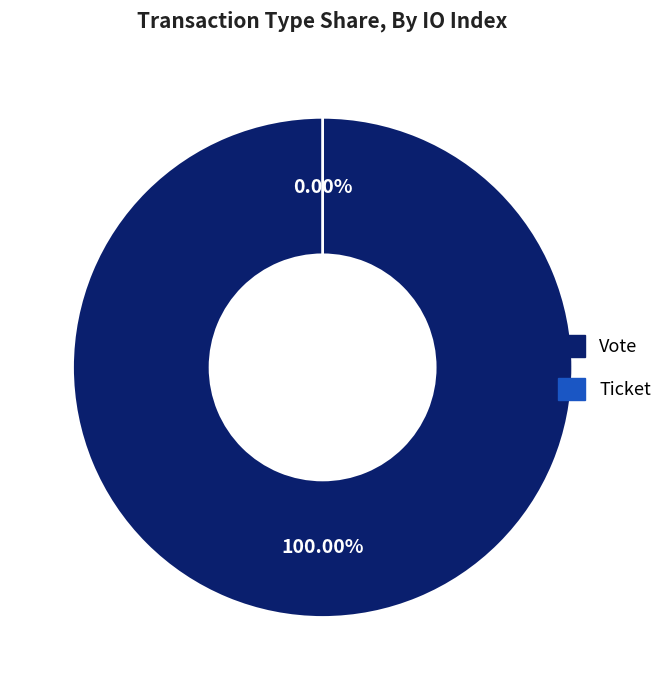

What is the smallest slice in the pie chart?

Ticket